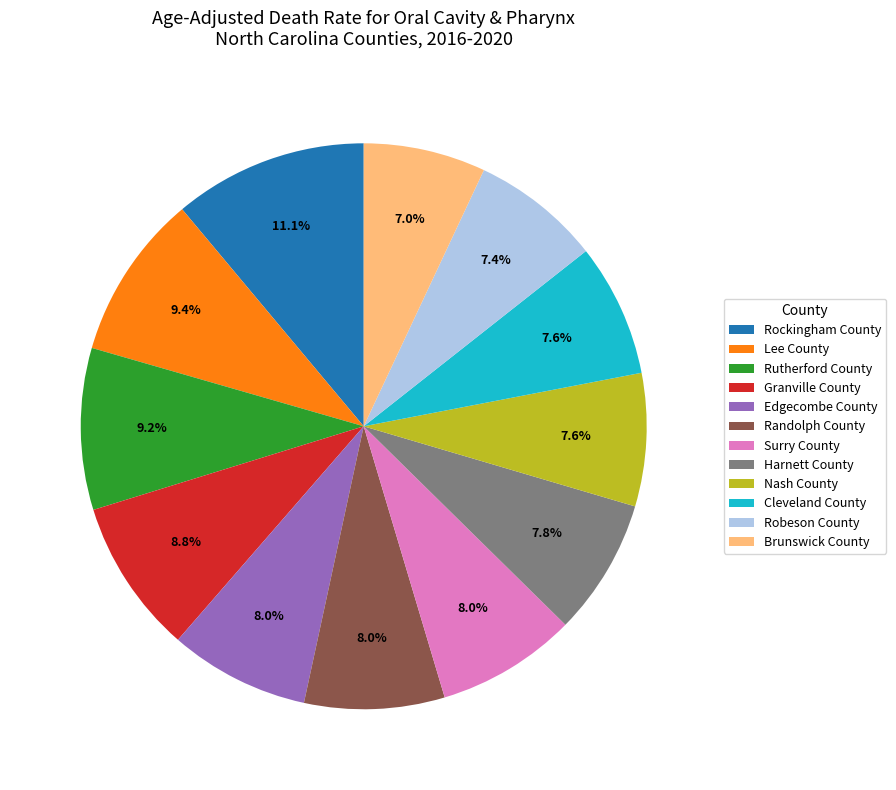

To the nearest percent, what portion does Granville County represent?

9%